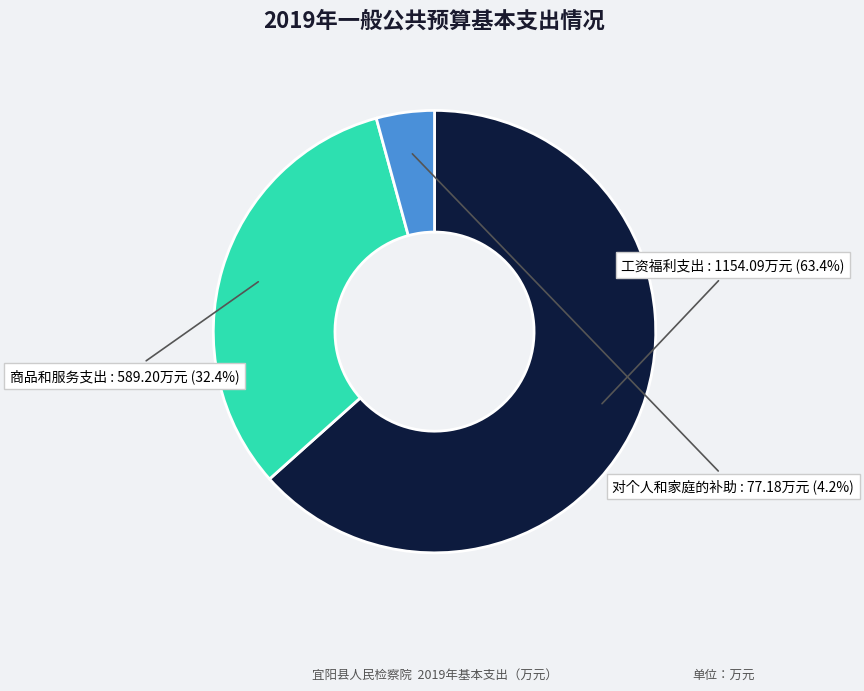

Is there a majority slice in this chart?

Yes